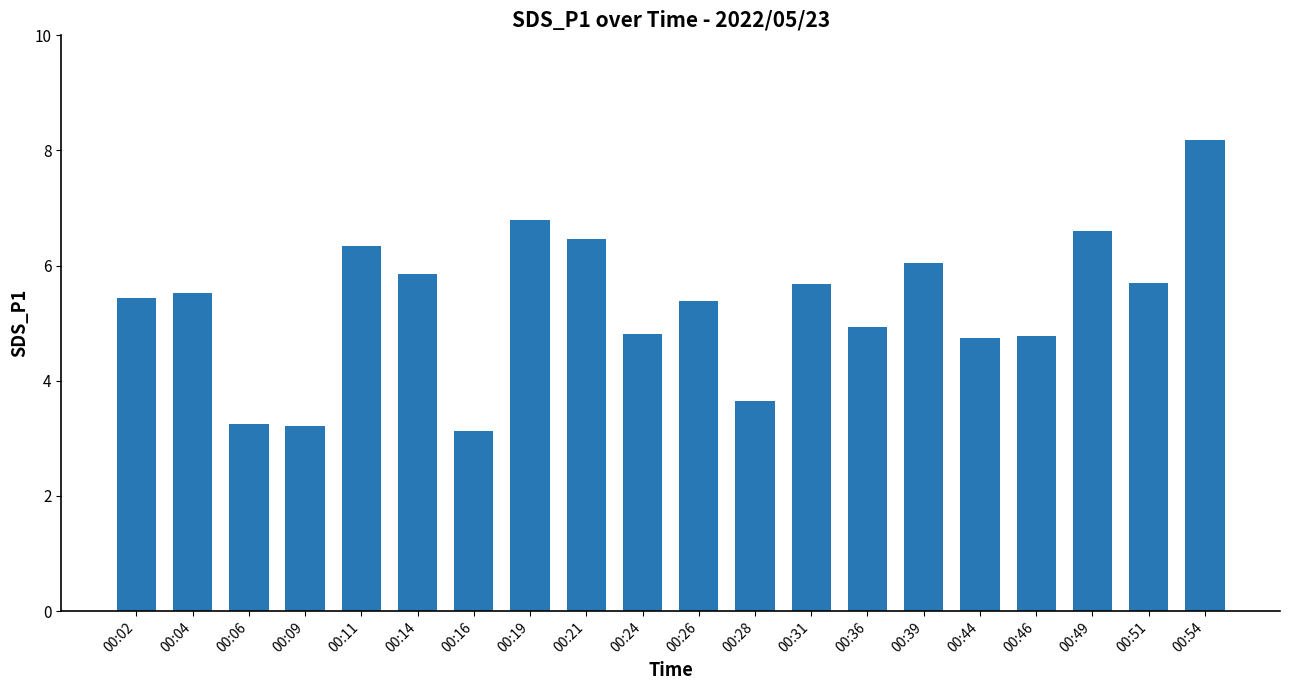

What is the change in value from 00:19 to 00:46?

-2.0